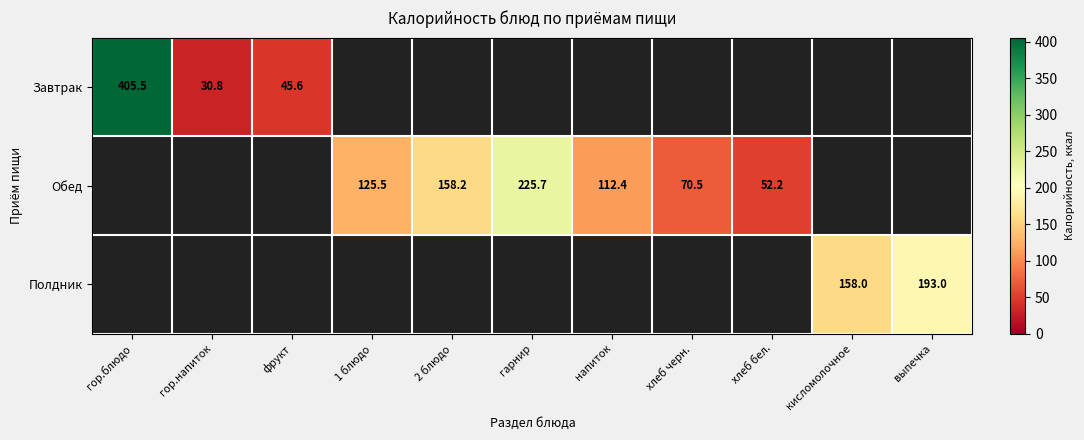

At which label does Завтрак reach its minimum?

гор.напиток